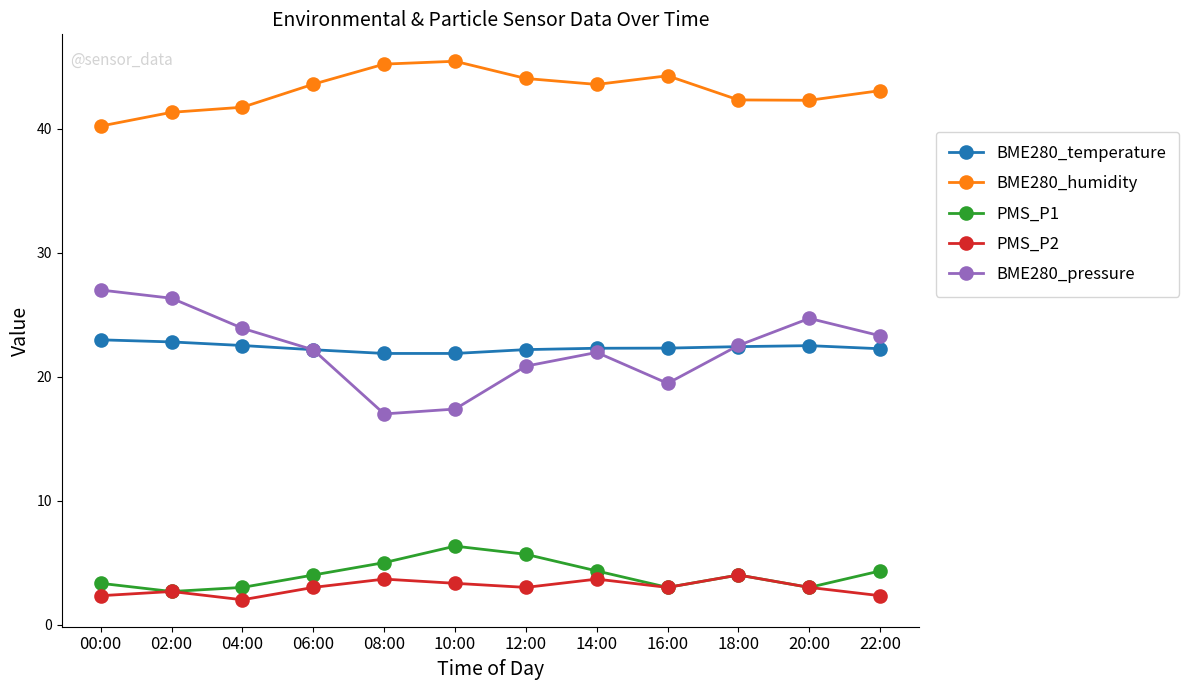

True or false: BME280_humidity has more than 0 points higher than both neighbors.

True